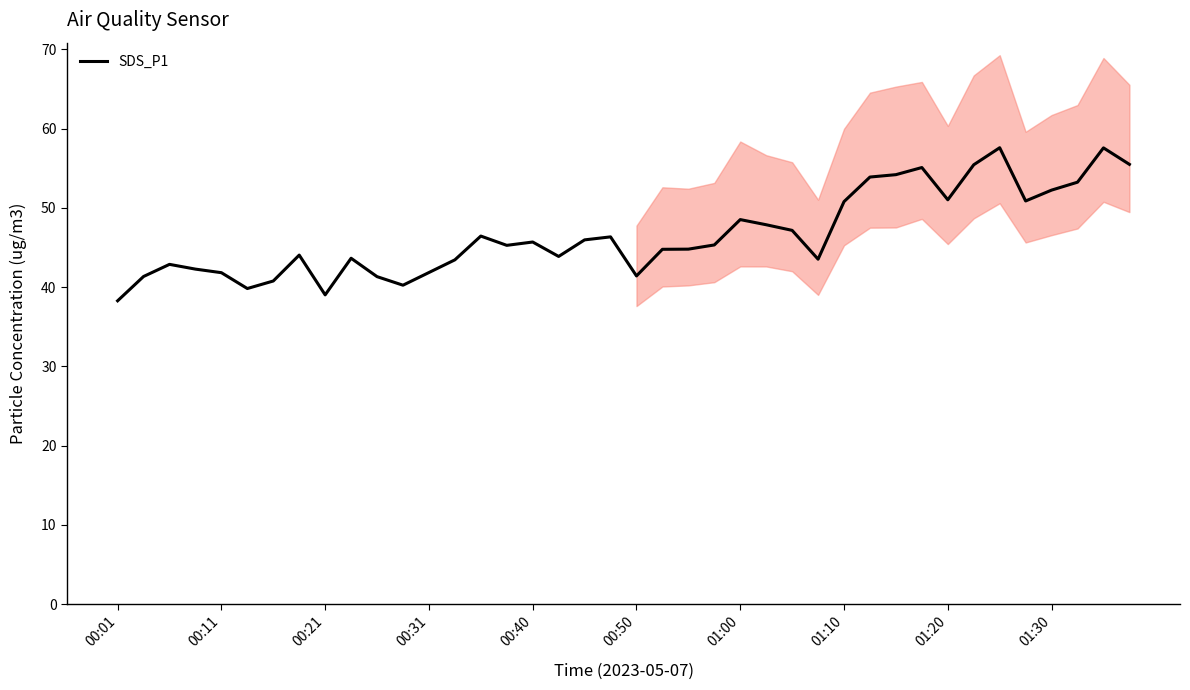

Read the value at 23.

45.3